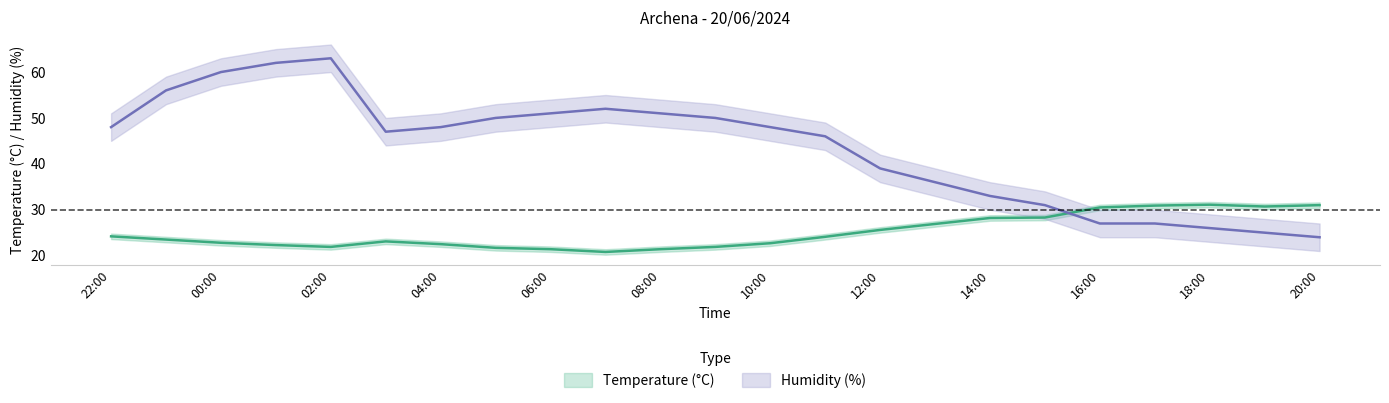

True or false: Humidity (%) has more than 1 interior local peaks.

True